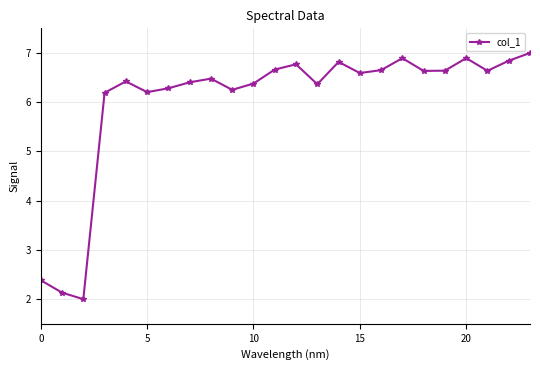

What is the average value?

6.0